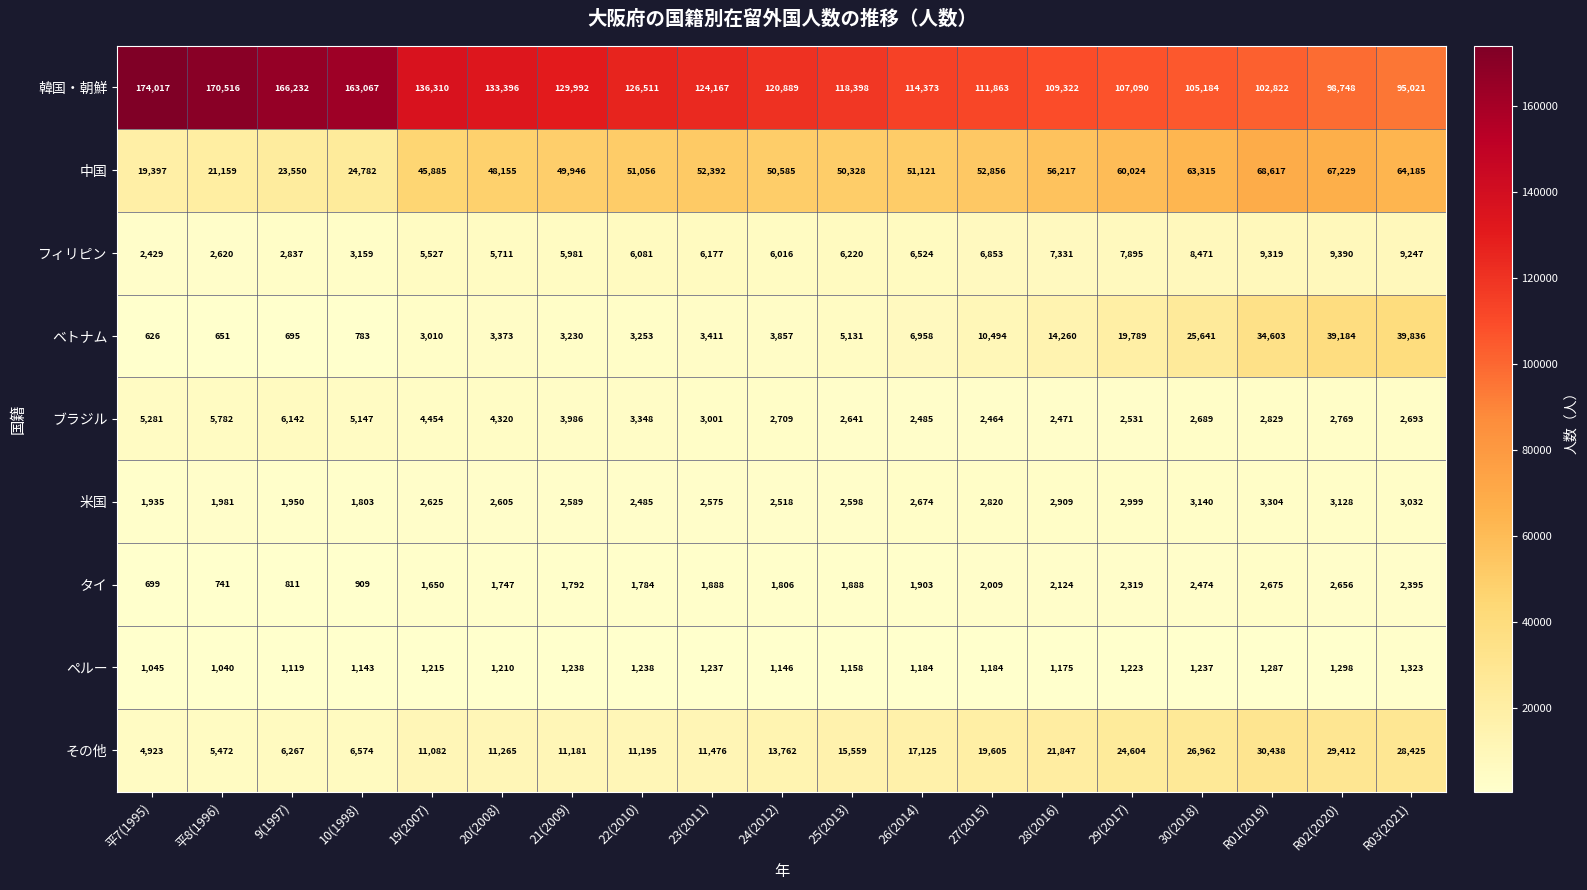

What is the sum of all ペルー values?

22700